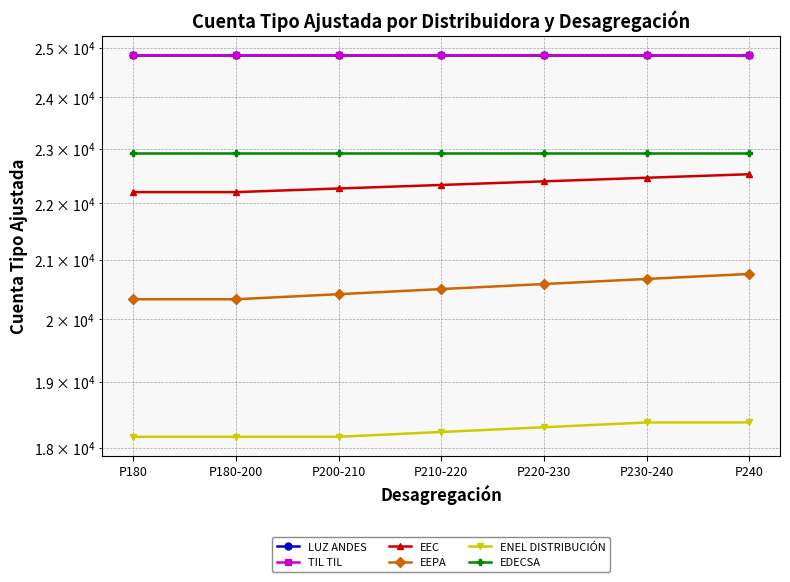

What is the label of the 2nd point from the left?

P180-200